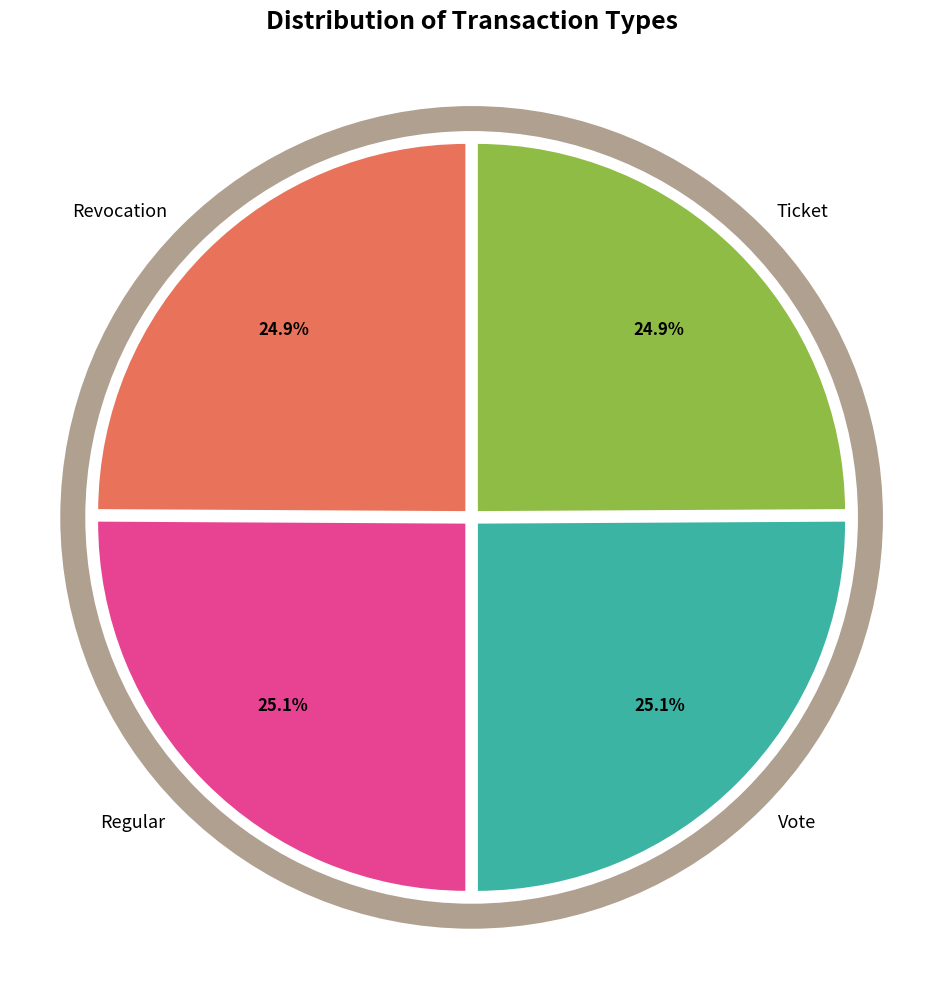

How many slices are in this pie chart?

4